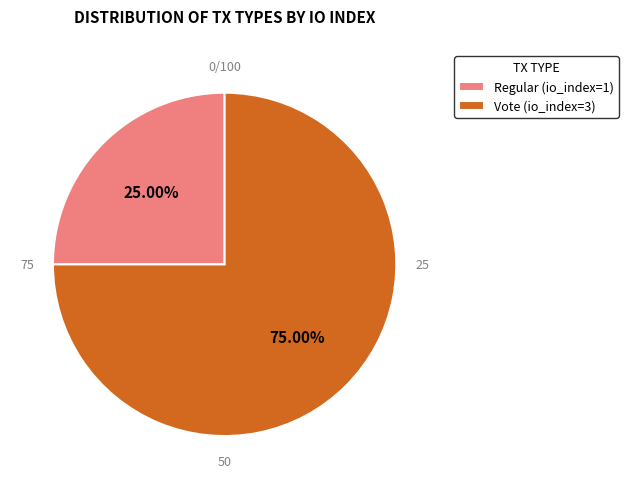

True or false: Regular (io_index=1) accounts for 39% of the total.

False